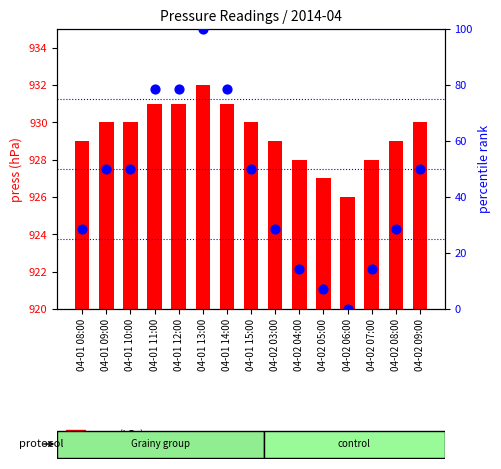

Which series has the largest total across all categories?

press (hPa)